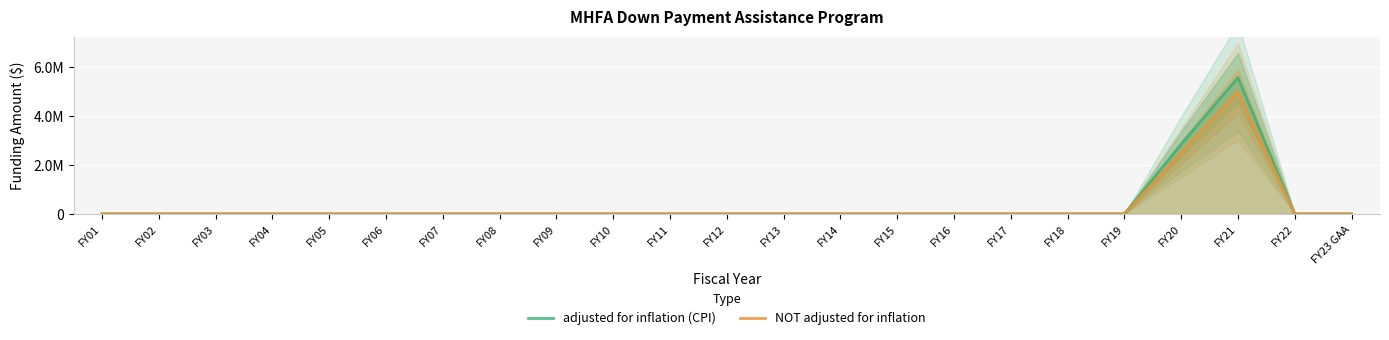

Which series has the largest total across all categories?

adjusted for inflation (CPI)